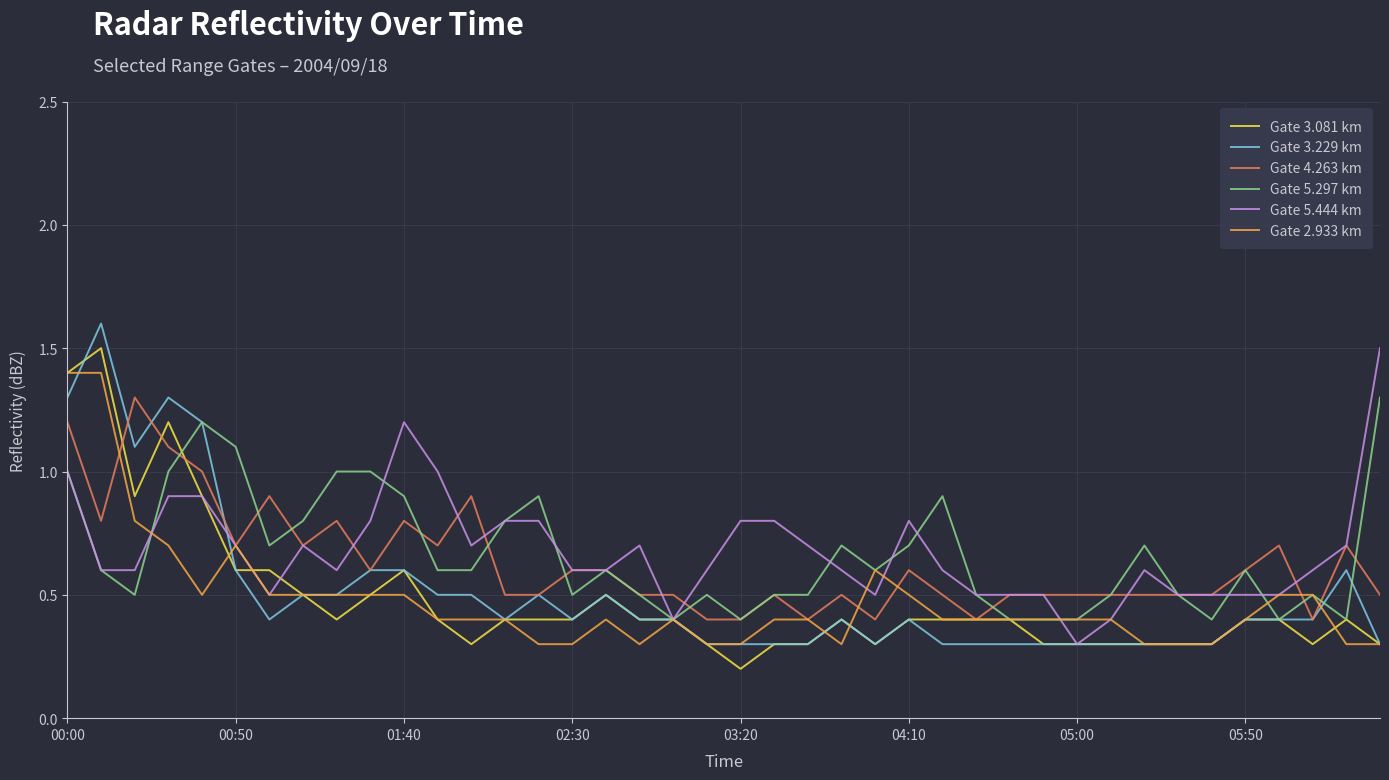

Does the chart have visible grid lines?

Yes